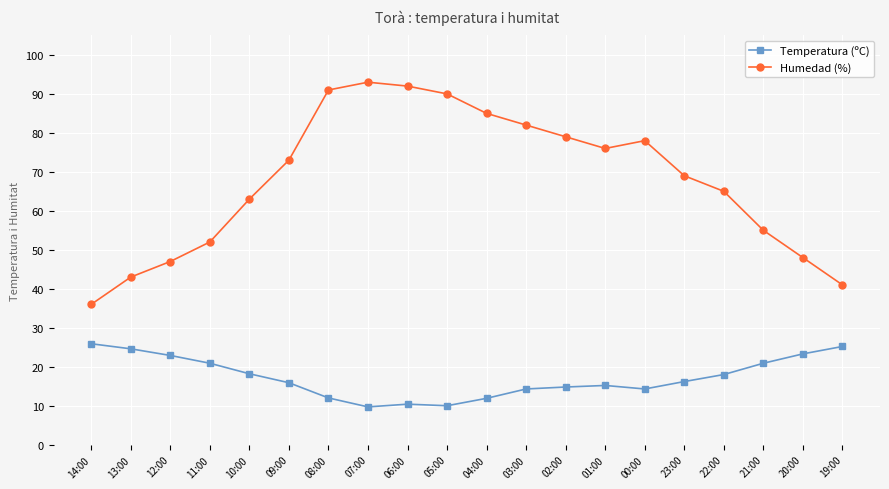

Does the chart have visible grid lines?

Yes